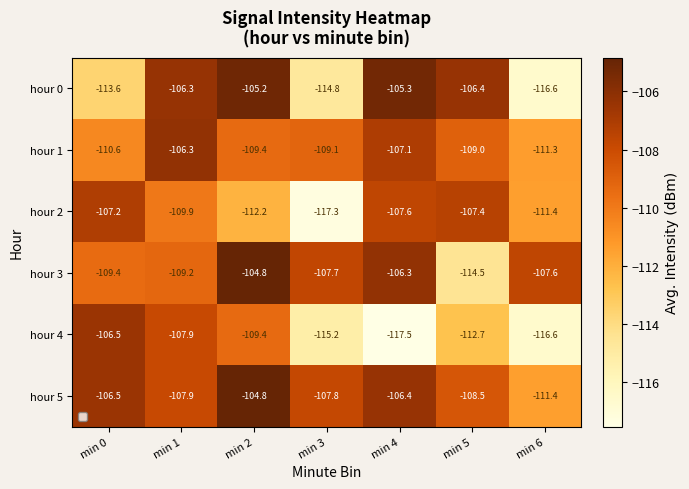

What is the average value of the hour 1 series?

-109.0